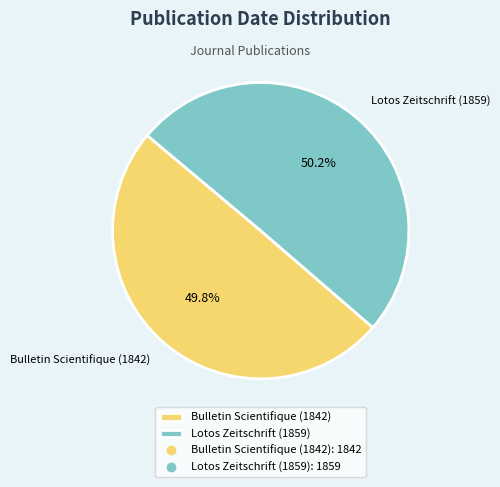

Is there a majority slice in this chart?

Yes